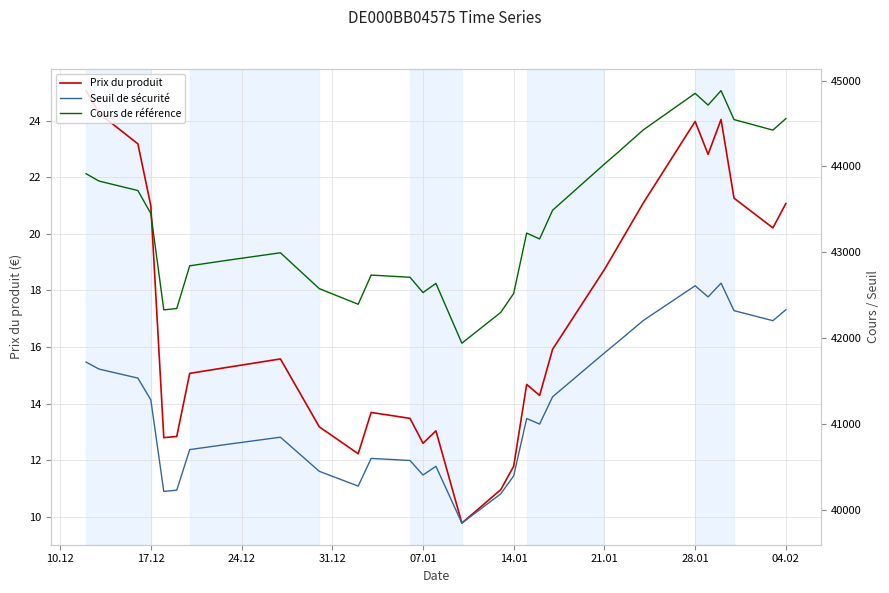

True or false: Prix du produit has a value of 12.6 at 07.01.

True